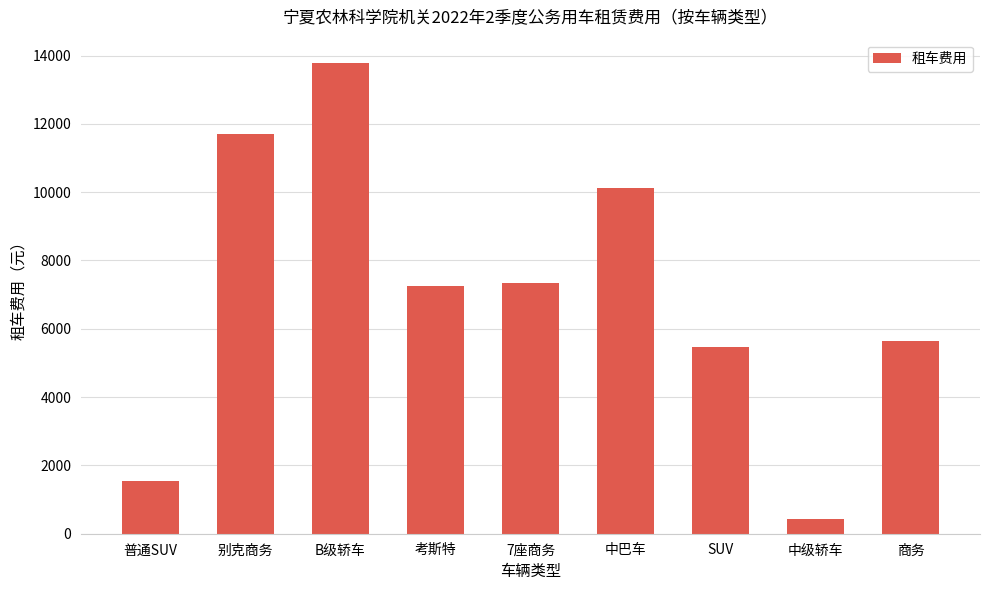

What is the label of the 6th bar from the left?

中巴车